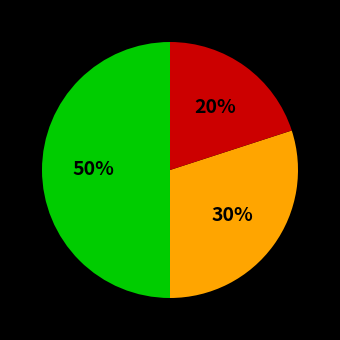

To the nearest percent, what is the average slice percentage?

33%